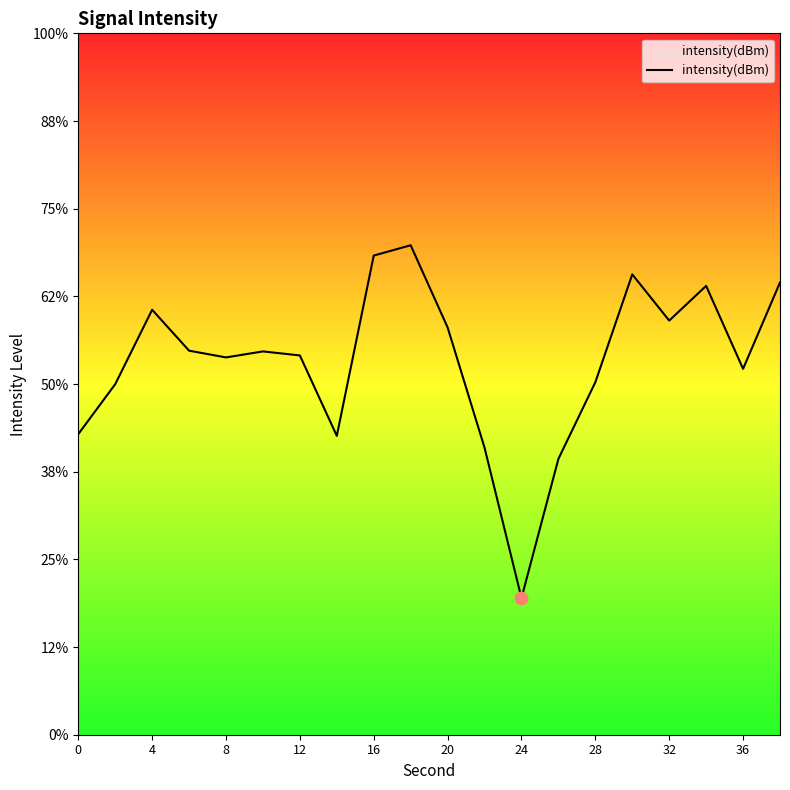

Which has a higher value, 4 or 24?

4